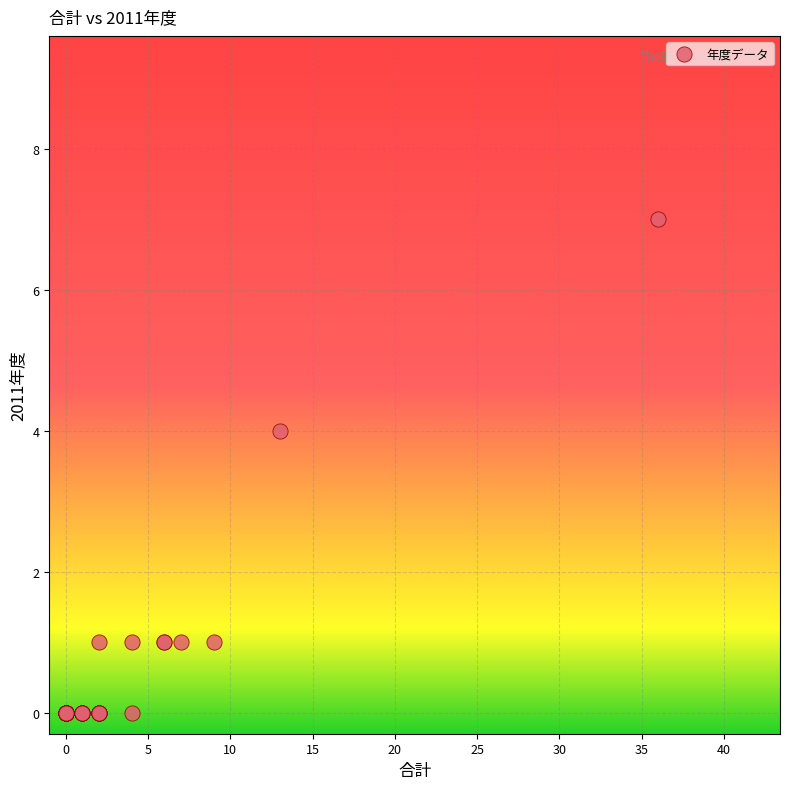

What Y value in the scatter plot is closest to 3?

4